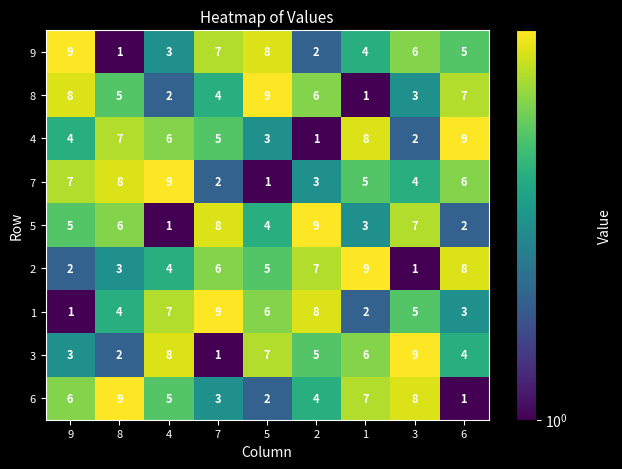

At 8, list the series in order from largest to smallest.

6, 7, 4, 5, 8, 1, 2, 3, 9